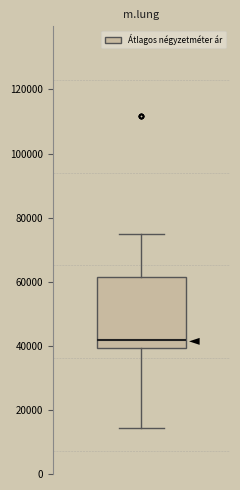

Transcribe this box plot: give where the median line is, the range the box spans, and where the two whiskers end, as read against the y-axis. The values are not printed on the chart, so give them approximately, as read against the axis.

median 42000, box 40000 to 62000, whiskers 14000 to 76000